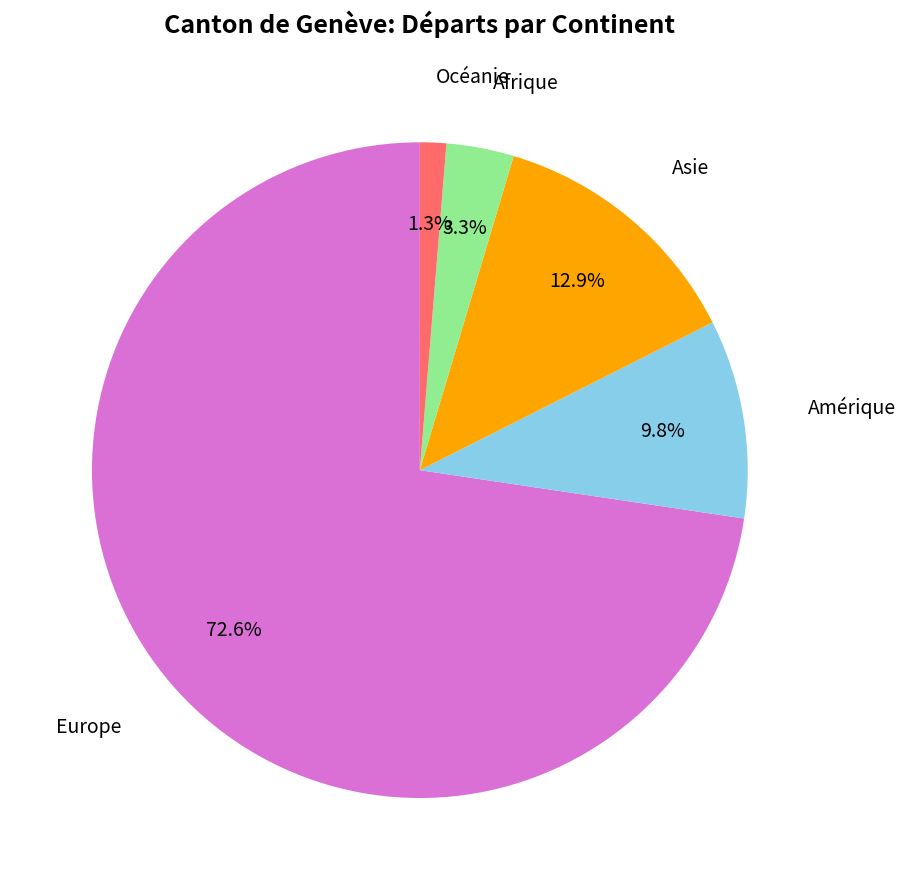

To the nearest percent, what is the difference between the Amérique and Europe slice percentages?

63%